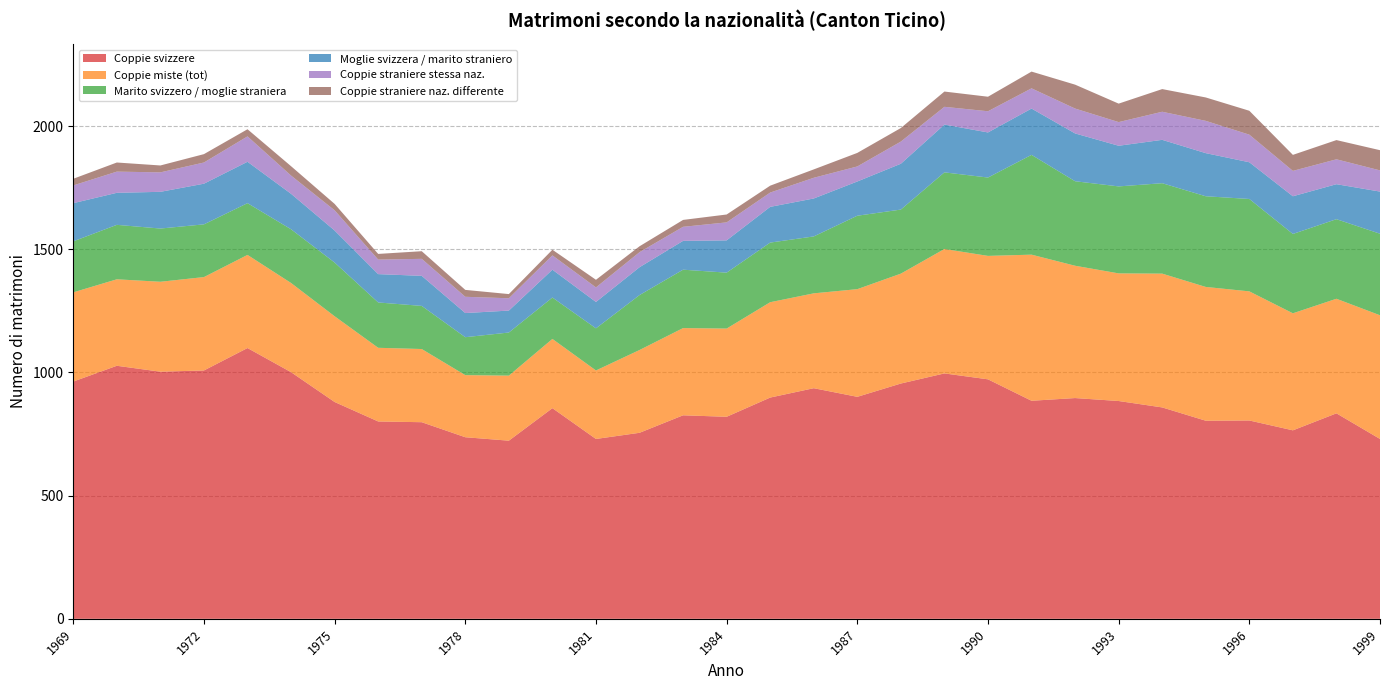

Reading right to left, extract all data points from this chart.

Coppie svizzere: 730	834	765	805	804	858	884	896	885	972	996	955	901	936	898	820	826	755	730	855	723	737	798	801	880	1001	1099	1008	1003	1027	963
Coppie miste (tot): 502	465	475	524	543	543	518	537	593	501	505	446	437	385	387	358	354	336	278	281	264	252	297	299	348	362	378	379	365	351	362
Marito svizzero / moglie straniera: 331	323	322	375	368	367	353	343	405	318	311	260	298	231	242	227	237	223	171	168	175	154	175	184	218	218	210	214	216	221	207
Moglie svizzera / marito straniero: 171	142	153	149	175	176	165	194	188	183	194	186	139	154	145	131	117	113	107	113	89	98	122	115	130	144	168	165	149	130	155
Coppie straniere stessa naz.: 86	101	103	112	131	114	96	101	82	86	72	90	61	84	58	73	57	61	59	58	50	66	69	59	82	74	103	86	79	86	72
Coppie straniere naz. differente: 82	78	65	97	95	92	75	97	68	59	62	55	55	34	28	32	28	24	31	23	17	28	31	23	26	38	29	34	28	37	27